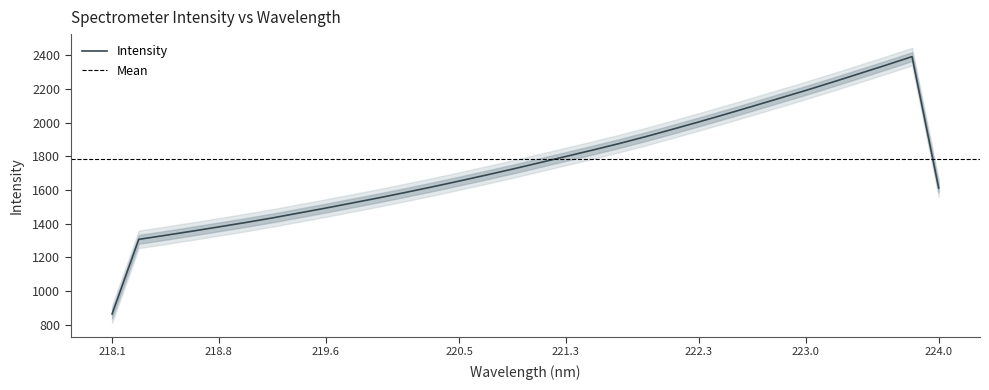

What position from the right is 223.2172?

5